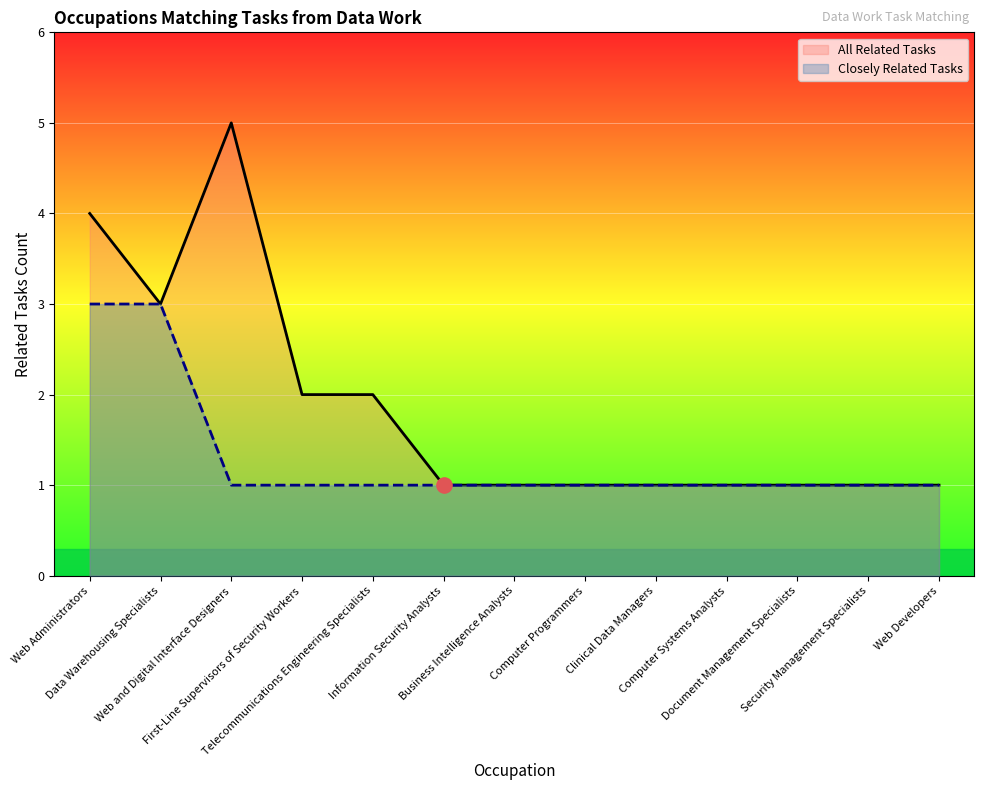

Which series reaches the minimum Y coordinate?

All Related Tasks